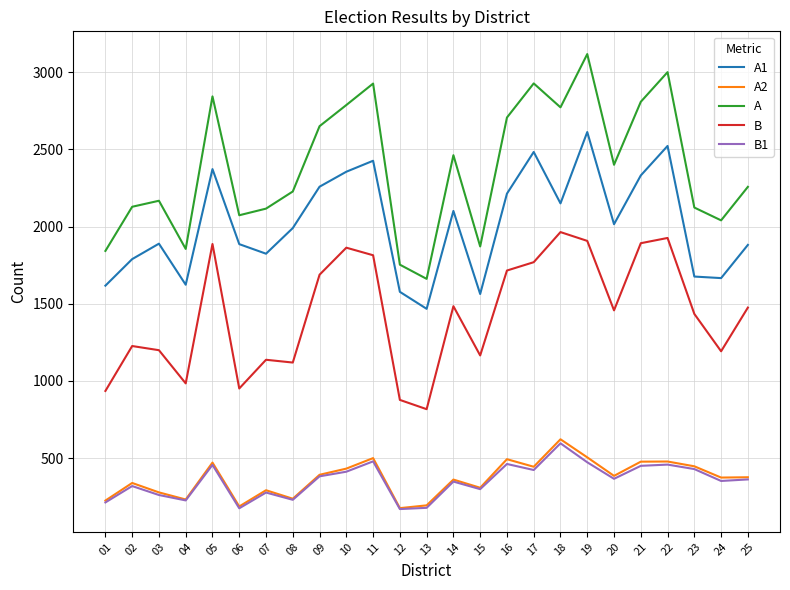

True or false: A has more than 0 interior local peaks.

True